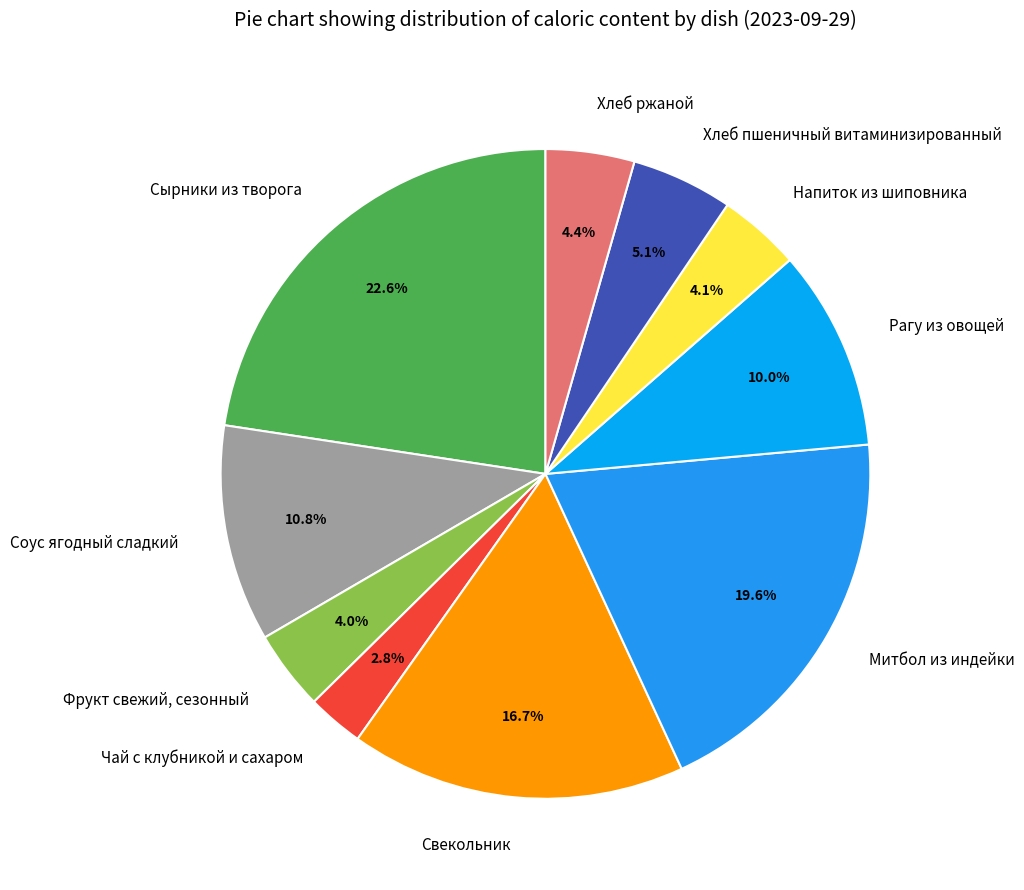

Between Хлеб ржаной and Хлеб пшеничный витаминизированный, which is larger?

Хлеб пшеничный витаминизированный